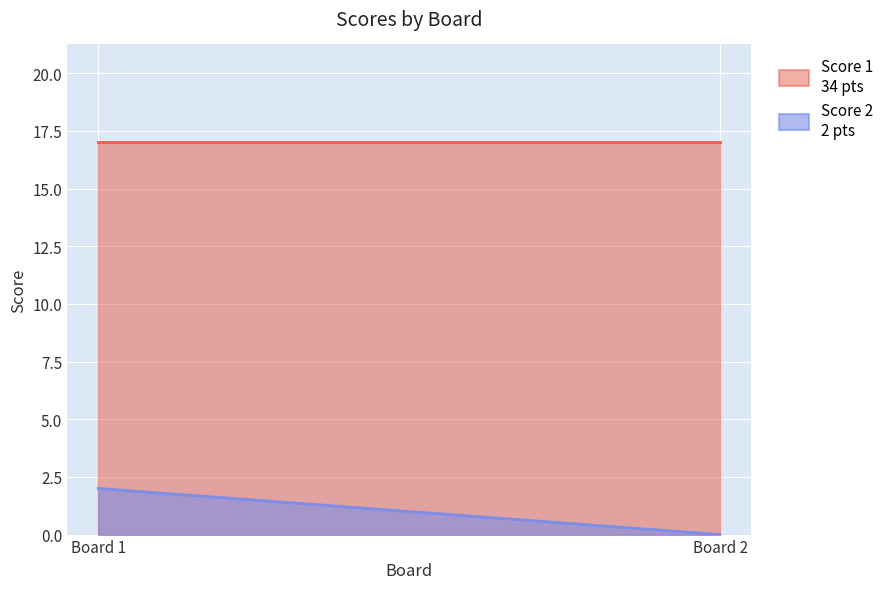

The value of Score 2 at Board 2 is 0. True or false?

True